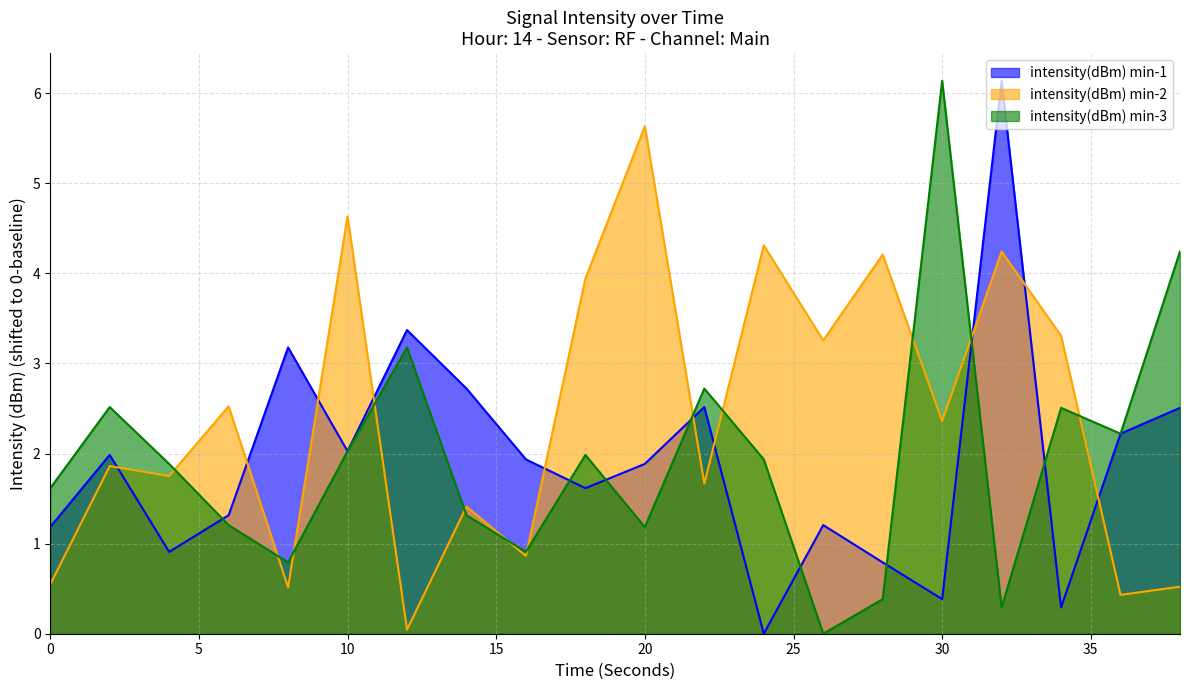

What is the spread (max minus min) of values at 32?

5.8